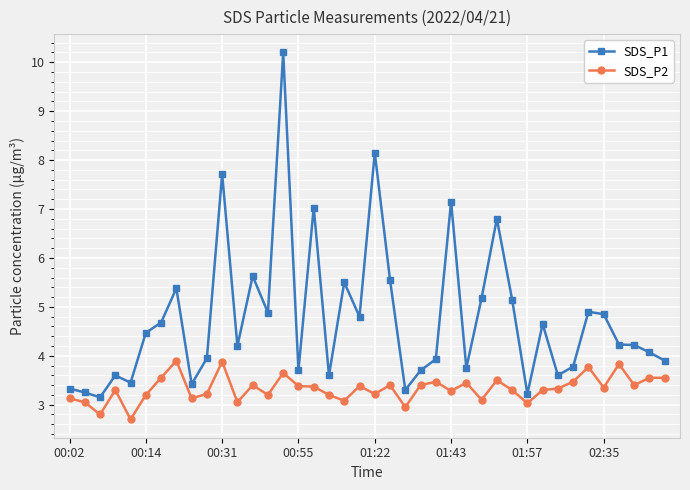

True or false: SDS_P1 has more than 2 interior local peaks.

True